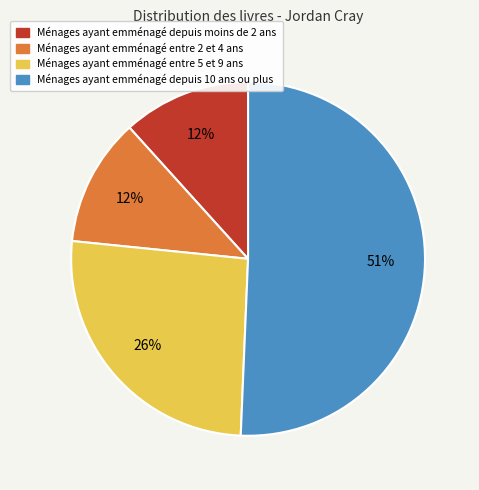

How many segments does this pie chart have?

4